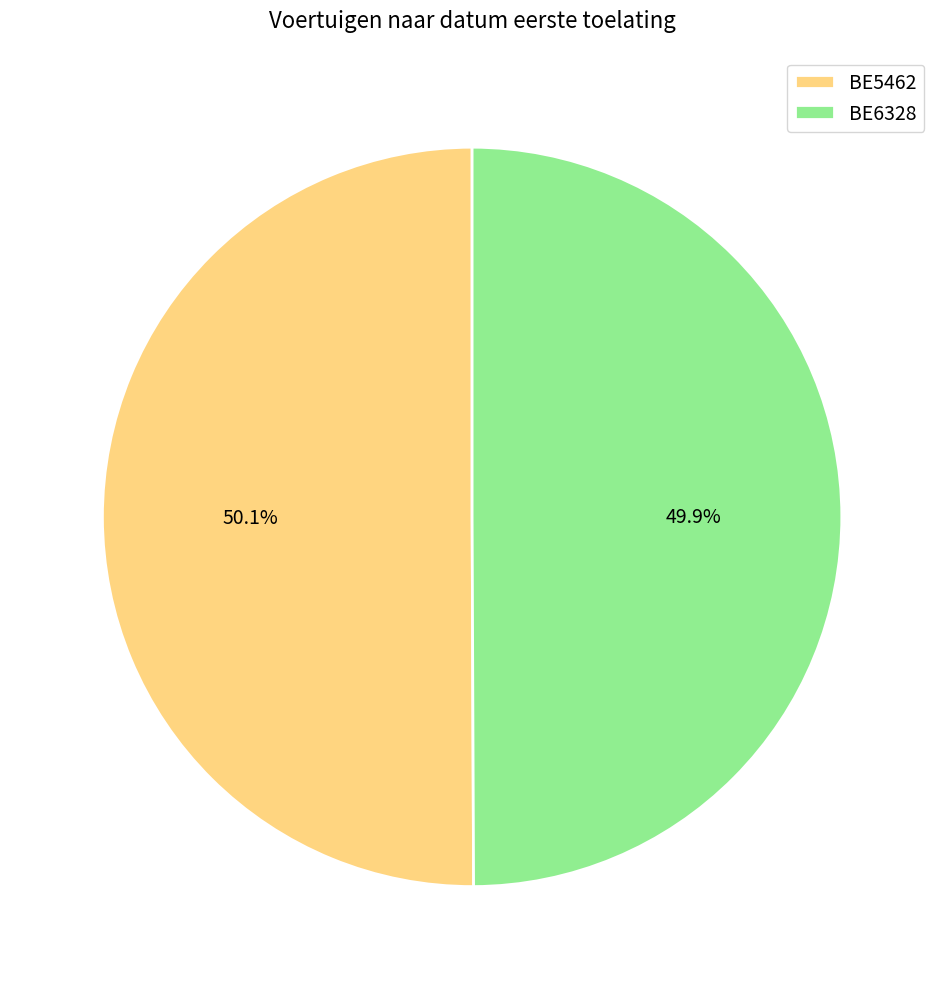

What portion of the pie excludes BE5462?

49.9%